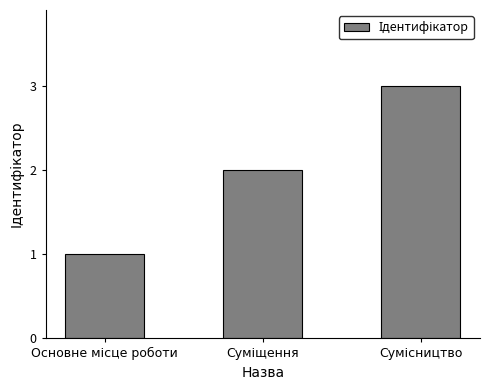

Reading left to right, what are all the values shown in this chart?

1	2	3